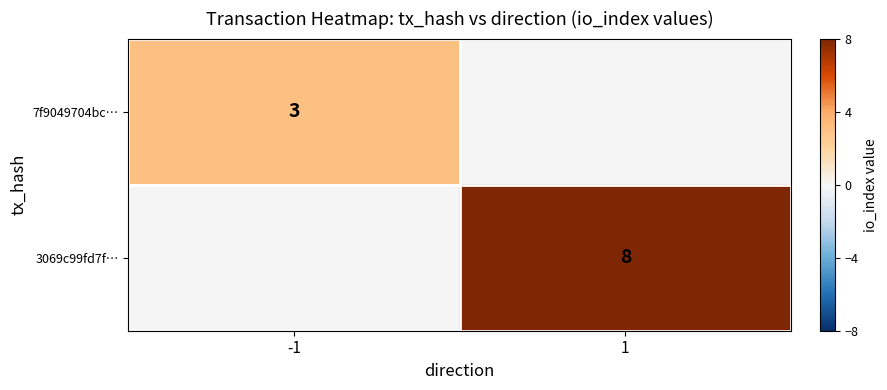

Is it true that 3069c99fd7f… equals 8 at 1?

True